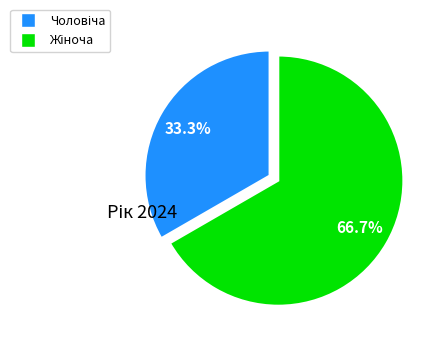

Is there any slice that represents more than half of the pie?

Yes